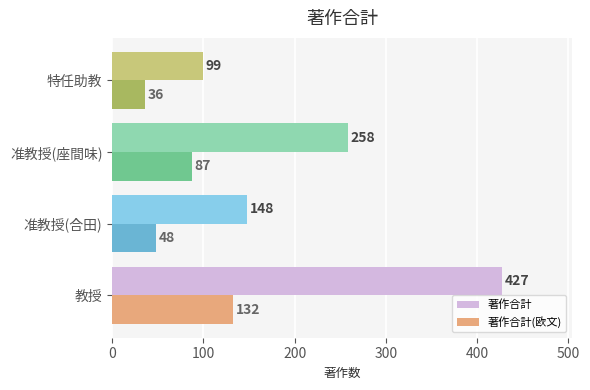

The 著作合計 series shows 168 at 特任助教. True or false?

False